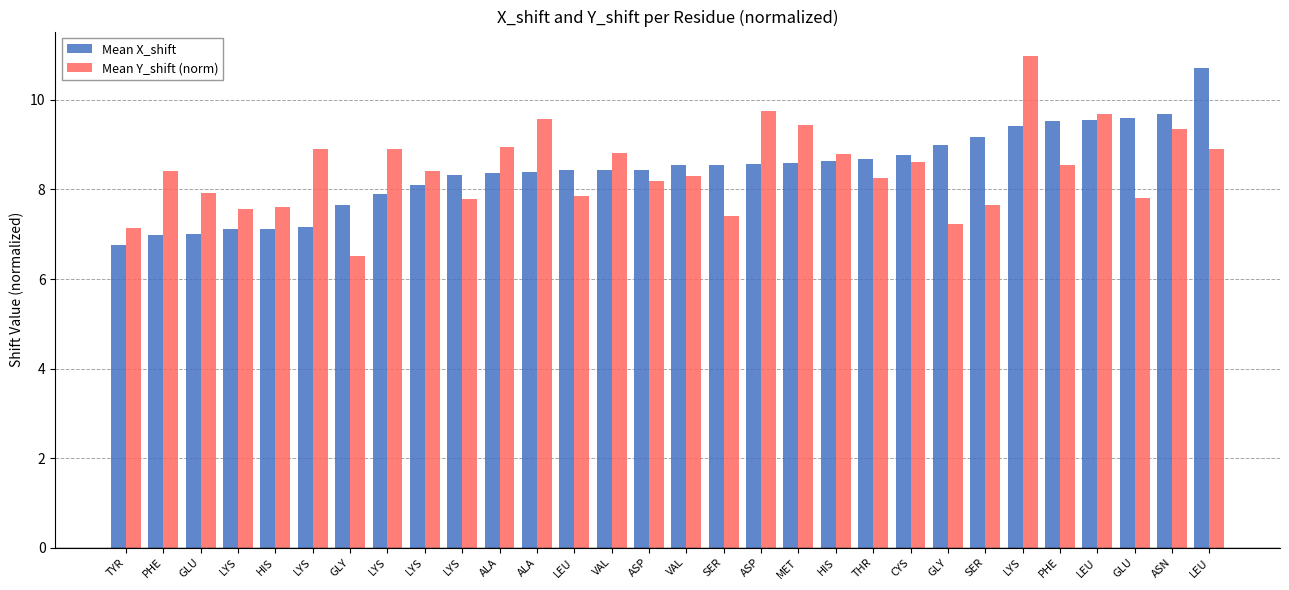

What is the sum of the Mean Y_shift (norm) values at GLY and SER?

13.9